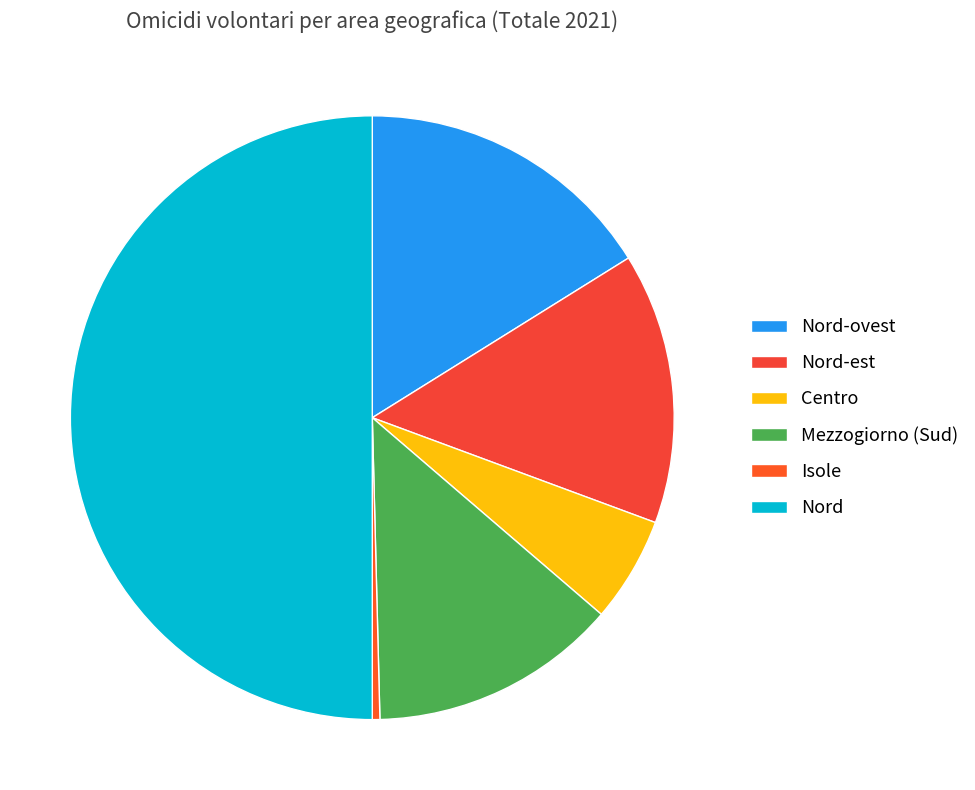

What percentage is the Nord slice, to the nearest percent?

50%